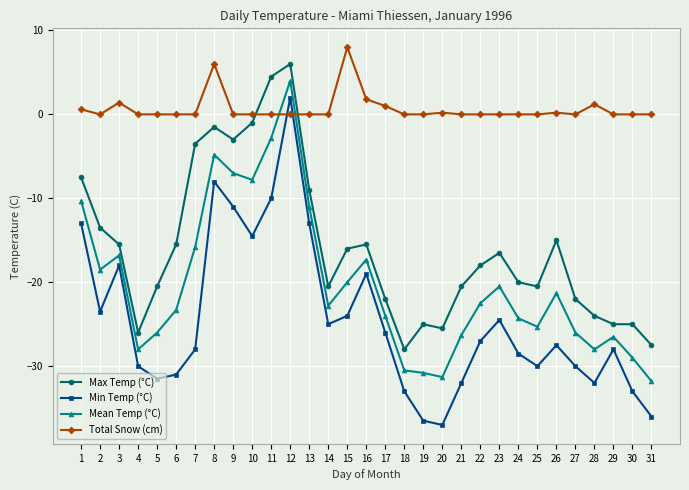

What is the average value of the Max Temp (°C) series?

-15.9